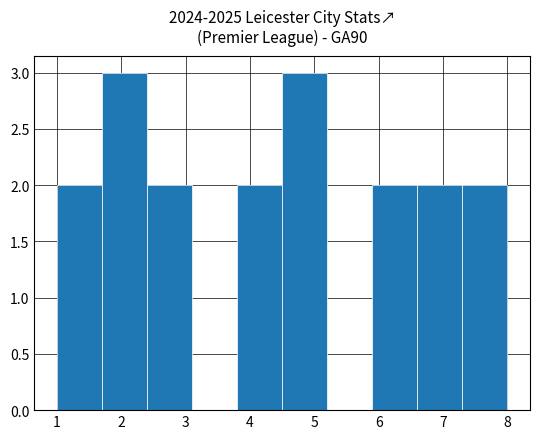

Reading left to right, list every bar in this chart as the range it spans on the x-axis followed by its height. The values are not printed on the chart, so give them approximately, as read against the axis.

1.0 to 1.7: 2
1.7 to 2.4: 3
2.4 to 3.1: 2
3.1 to 3.8: 0
3.8 to 4.5: 2
4.5 to 5.2: 3
5.2 to 5.9: 0
5.9 to 6.6: 2
6.6 to 7.3: 2
7.3 to 8.0: 2